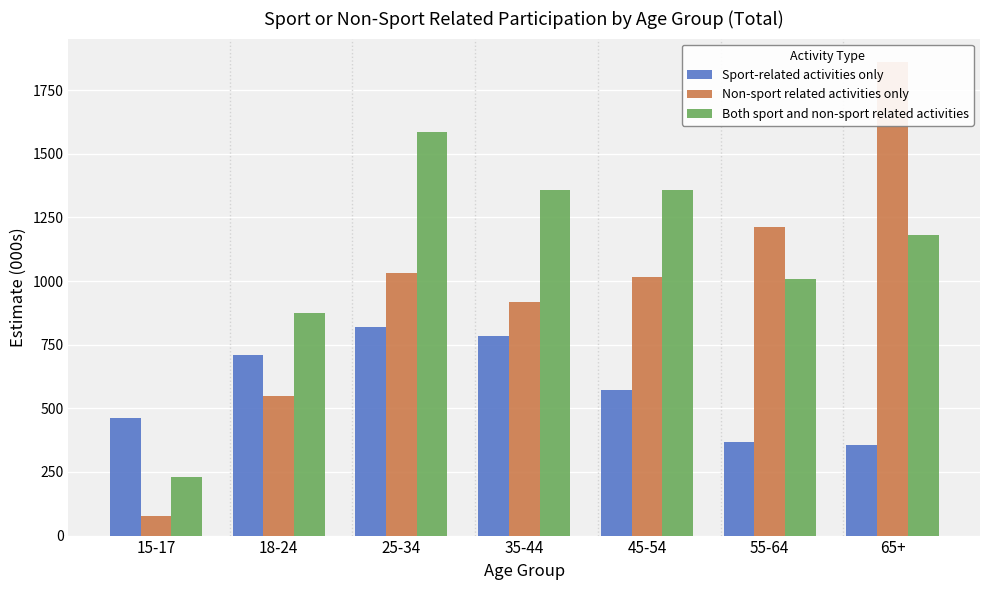

How many categories are shown in the chart?

7